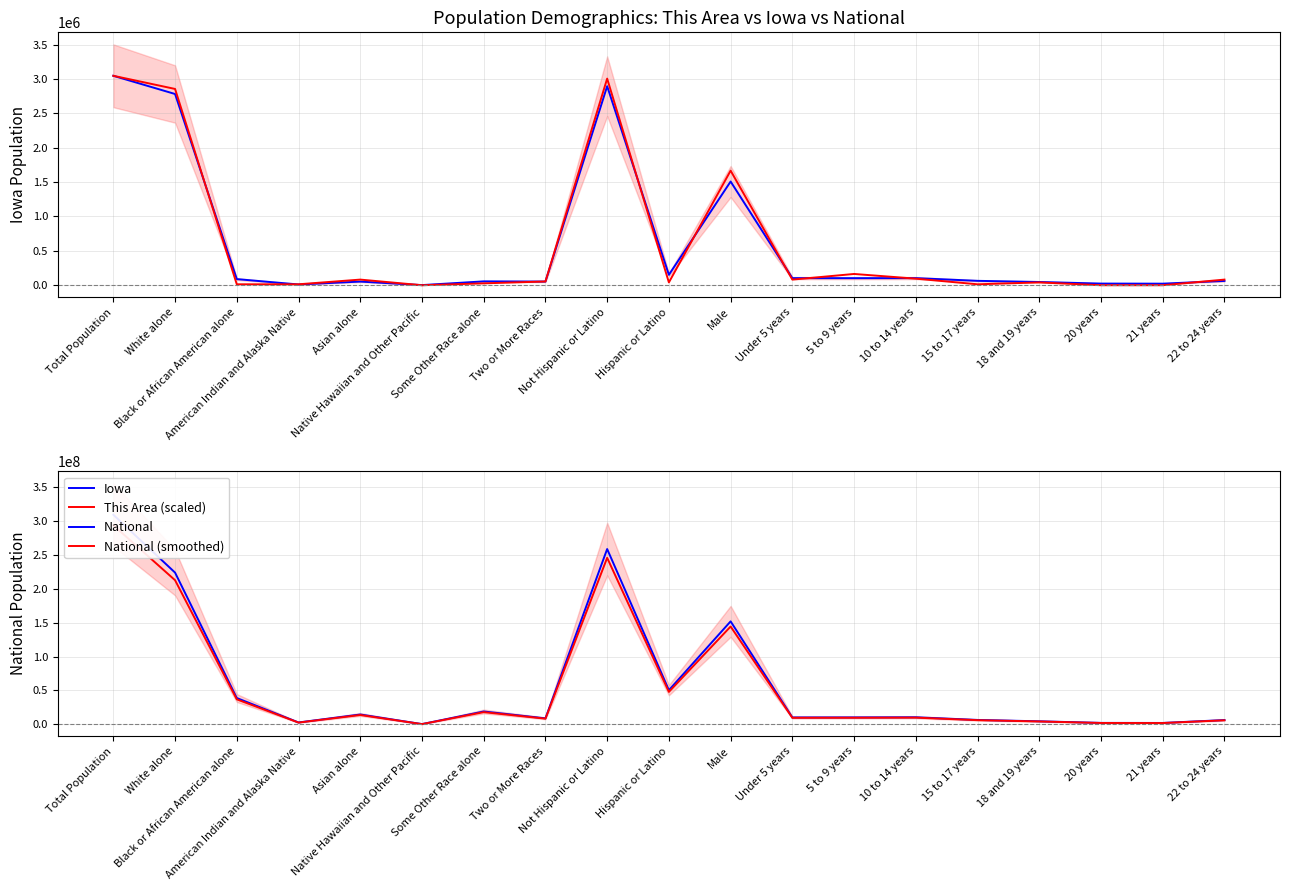

True or false: National and This Area (scaled) cross at least once.

False